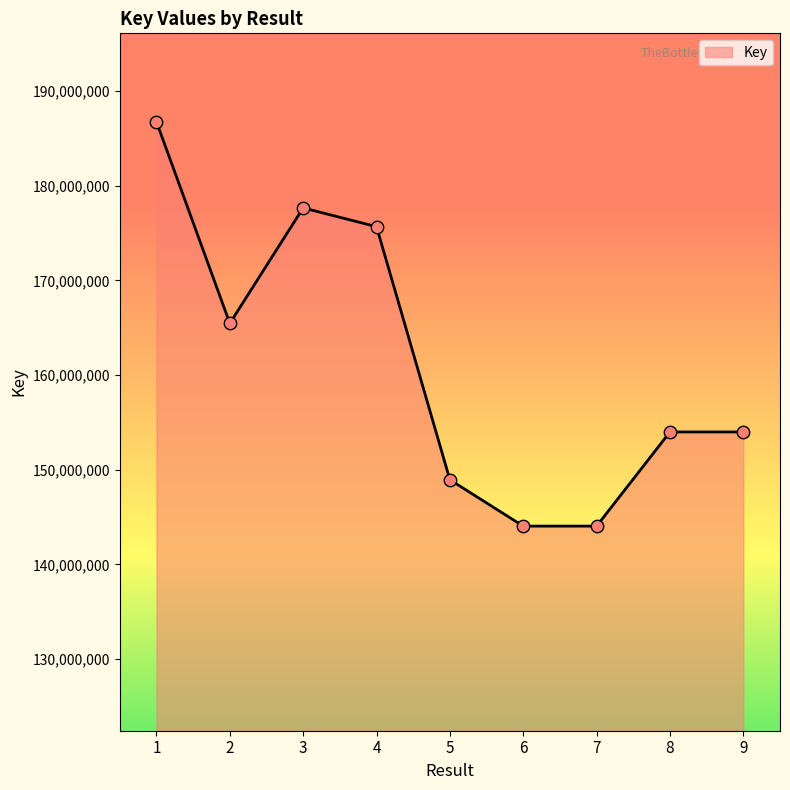

Approximately how many times larger is the value at 8 compared to 6?

1.1